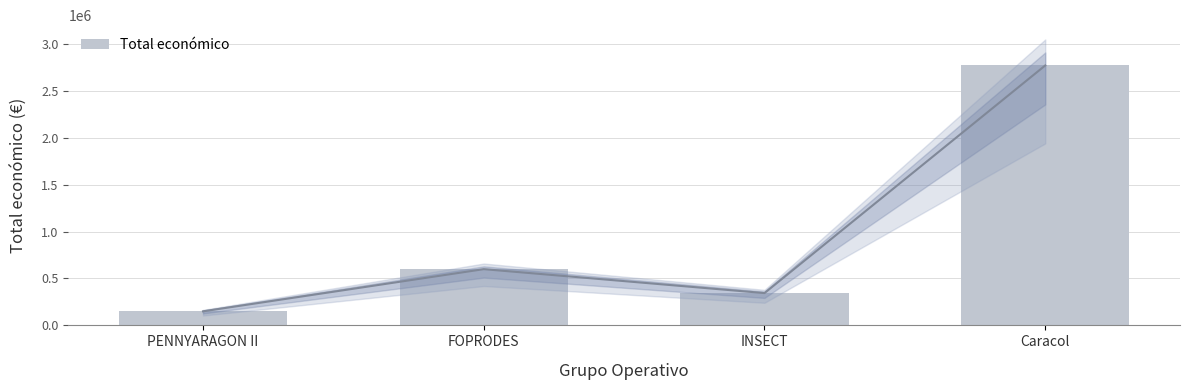

What is the change in value from FOPRODES to Caracol?

+2170148